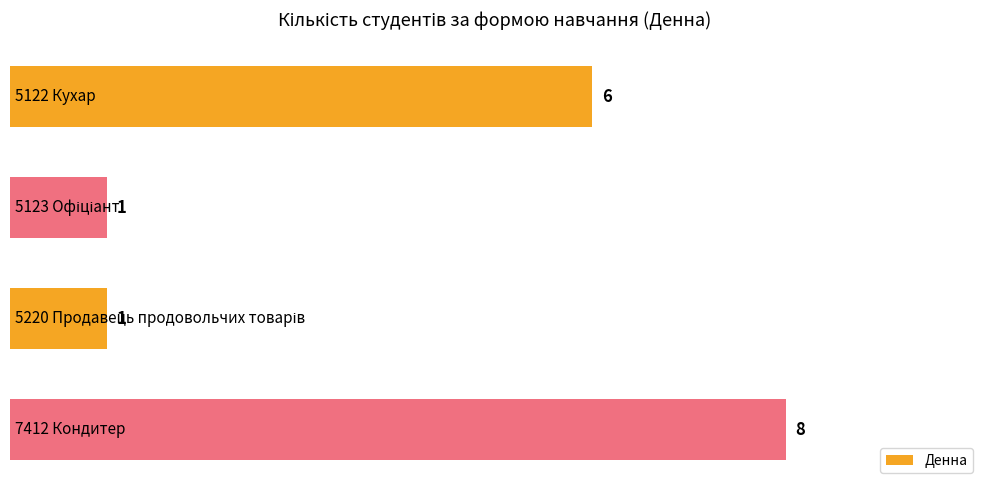

What is the value of the 1st bar from the top?

6